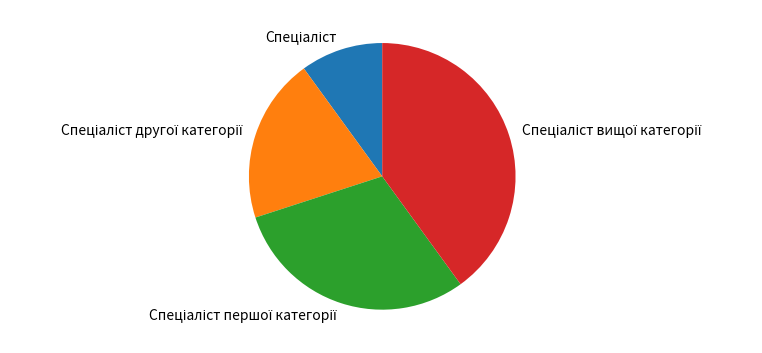

Does any single category account for the majority?

No